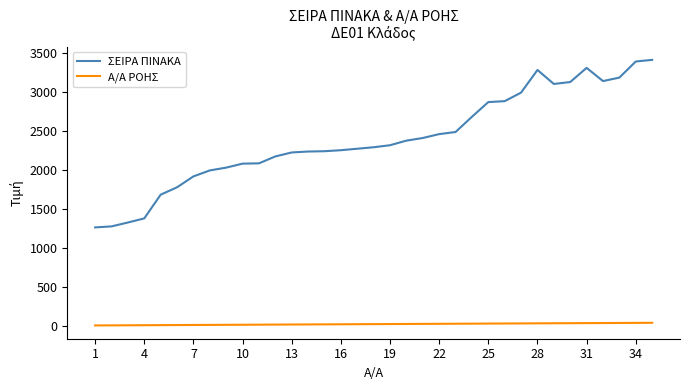

What are all the series names shown in the legend?

ΣΕΙΡΑ ΠΙΝΑΚΑ, Α/Α ΡΟΗΣ